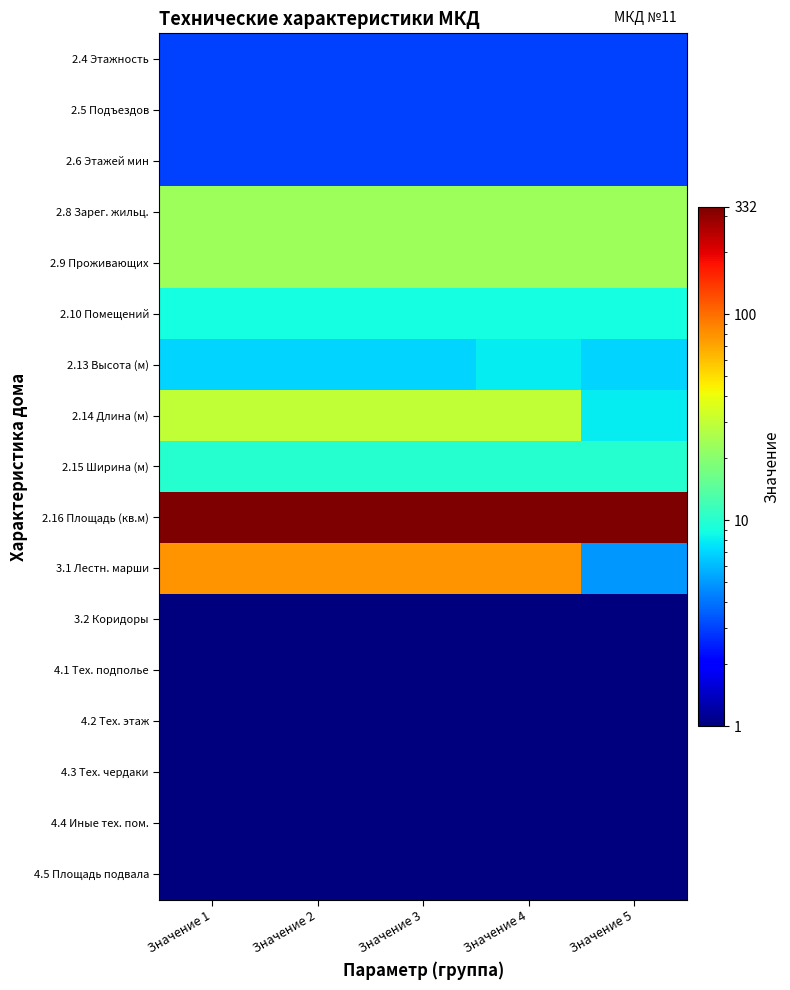

Between Значение 1 and Значение 4, which is larger?

Значение 1